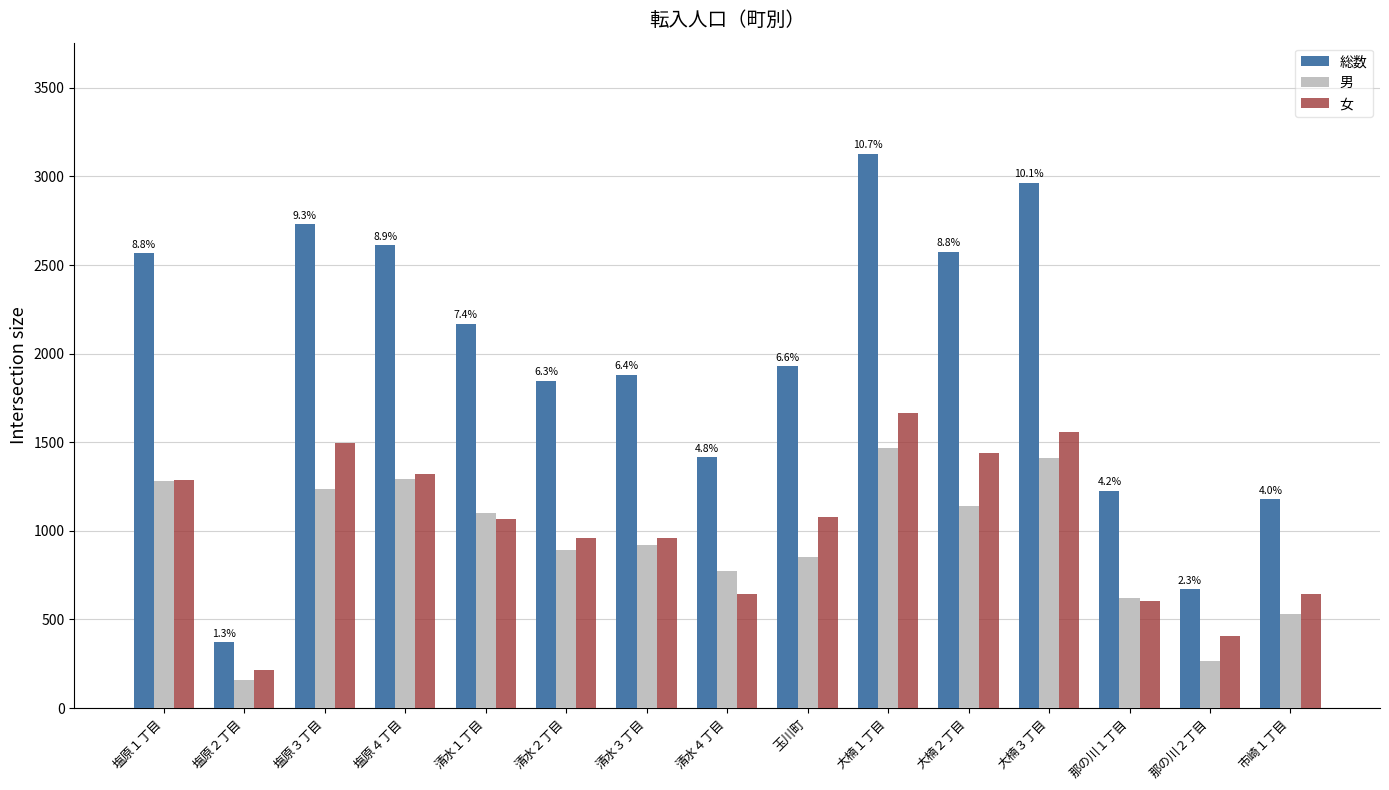

List the series in order of their peak value, lowest first.

男, 女, 総数